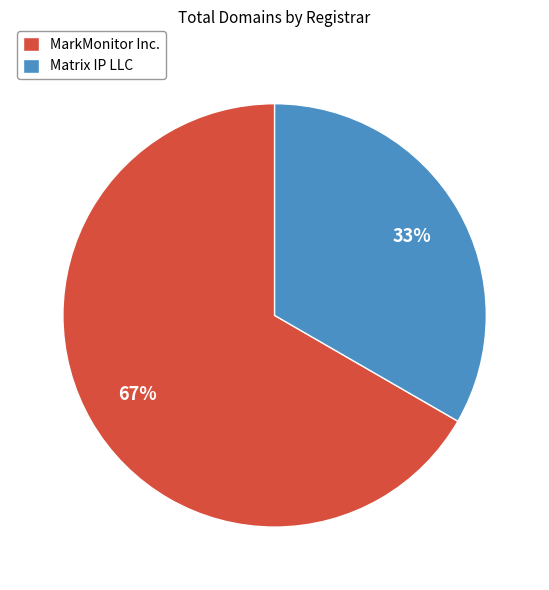

To the nearest percent, what is the average slice percentage?

50%